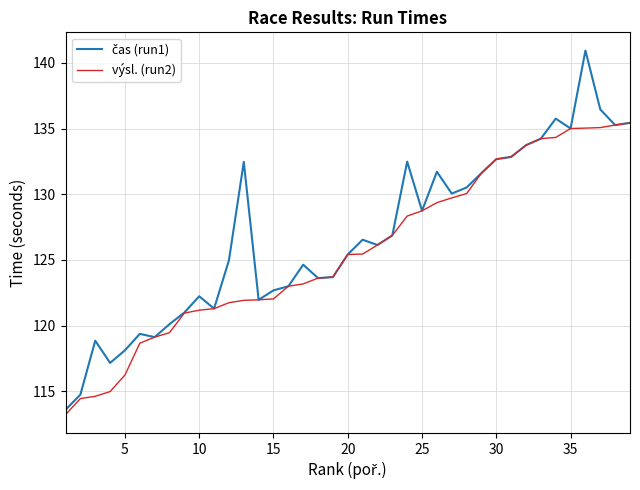

What is the minimum value for výsl. (run2)?

113.2